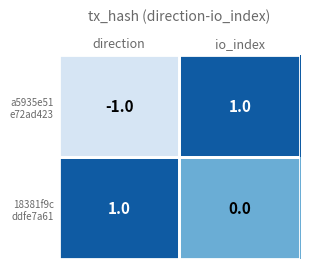

At how many categories does at least one series exceed 0?

2